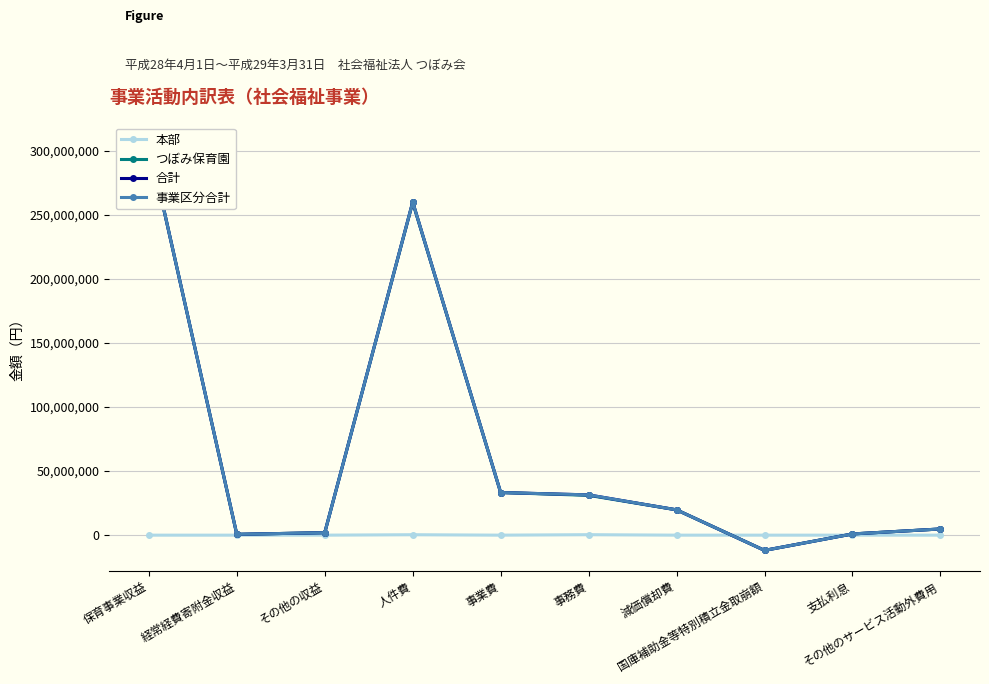

At which label is 本部 closest to 184114?

人件費